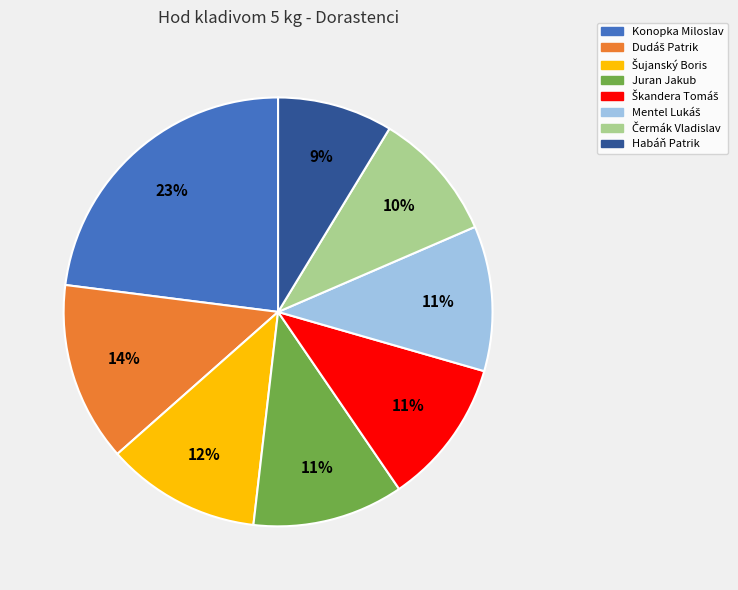

What percentage is the Konopka Miloslav slice, to the nearest percent?

23%